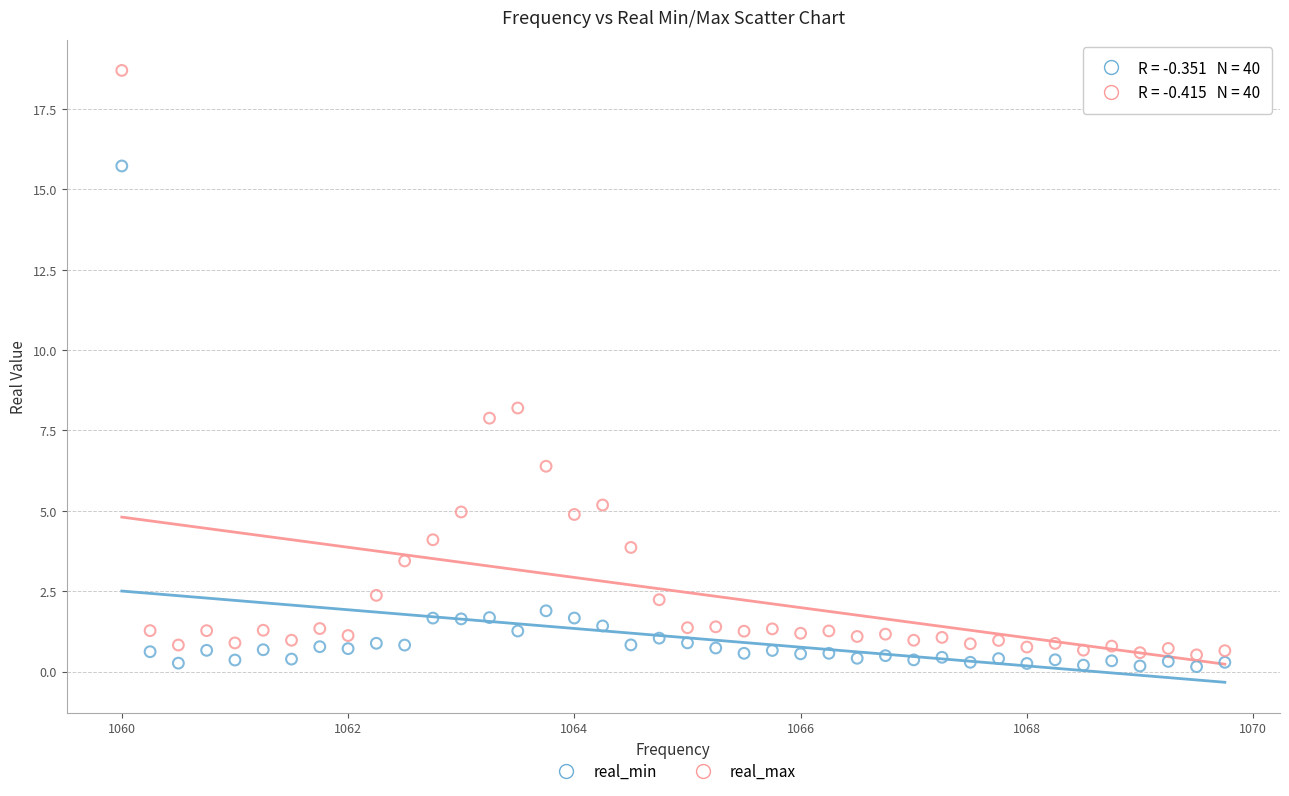

Across all series, what Y value is closest to 9?

8.2